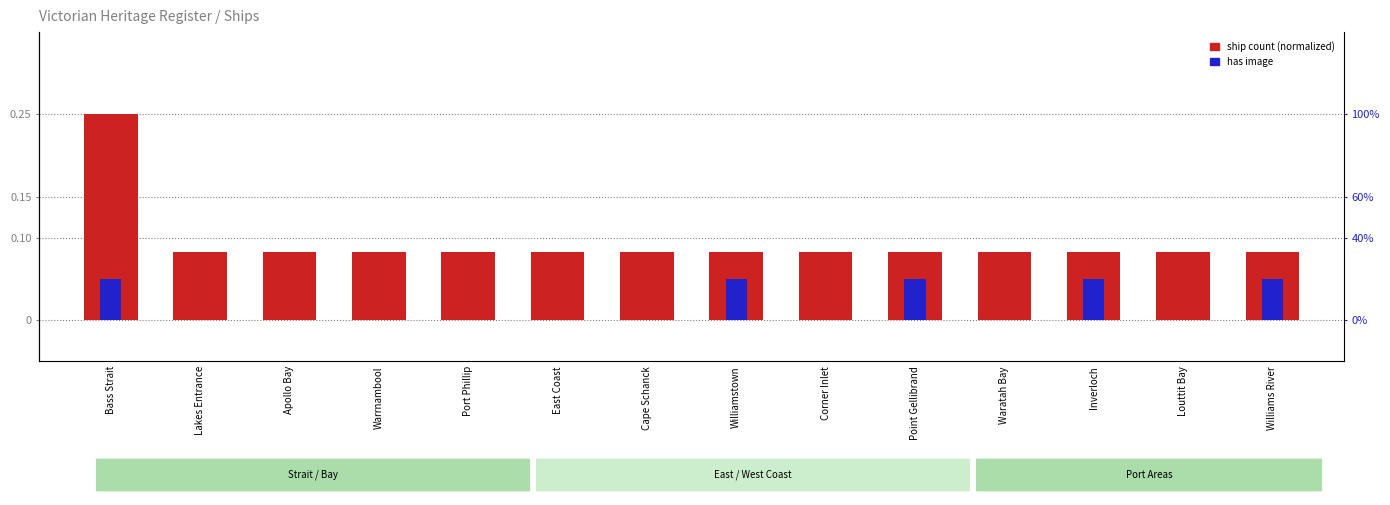

What is the label of the 11th bar from the right?

Warrnambool